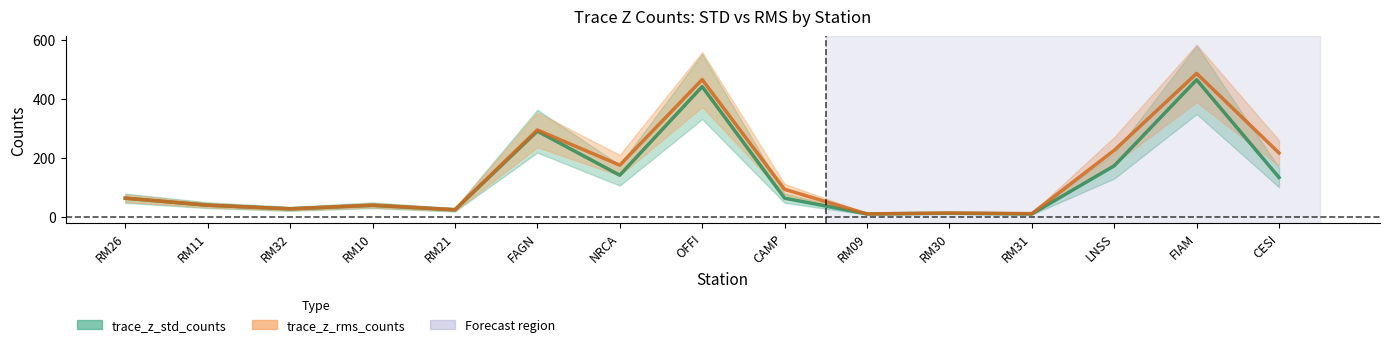

What position from the right is NRCA?

9